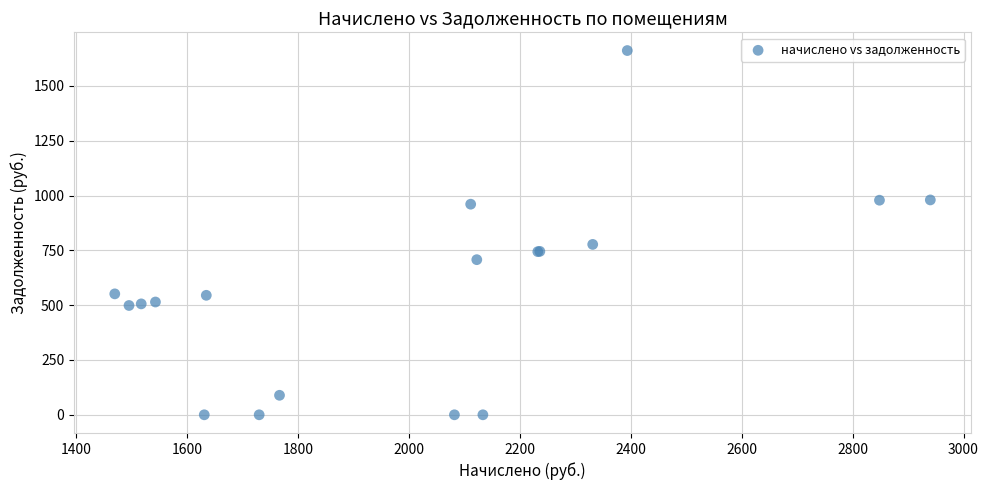

What Y value in the scatter plot is closest to 830?

777.2